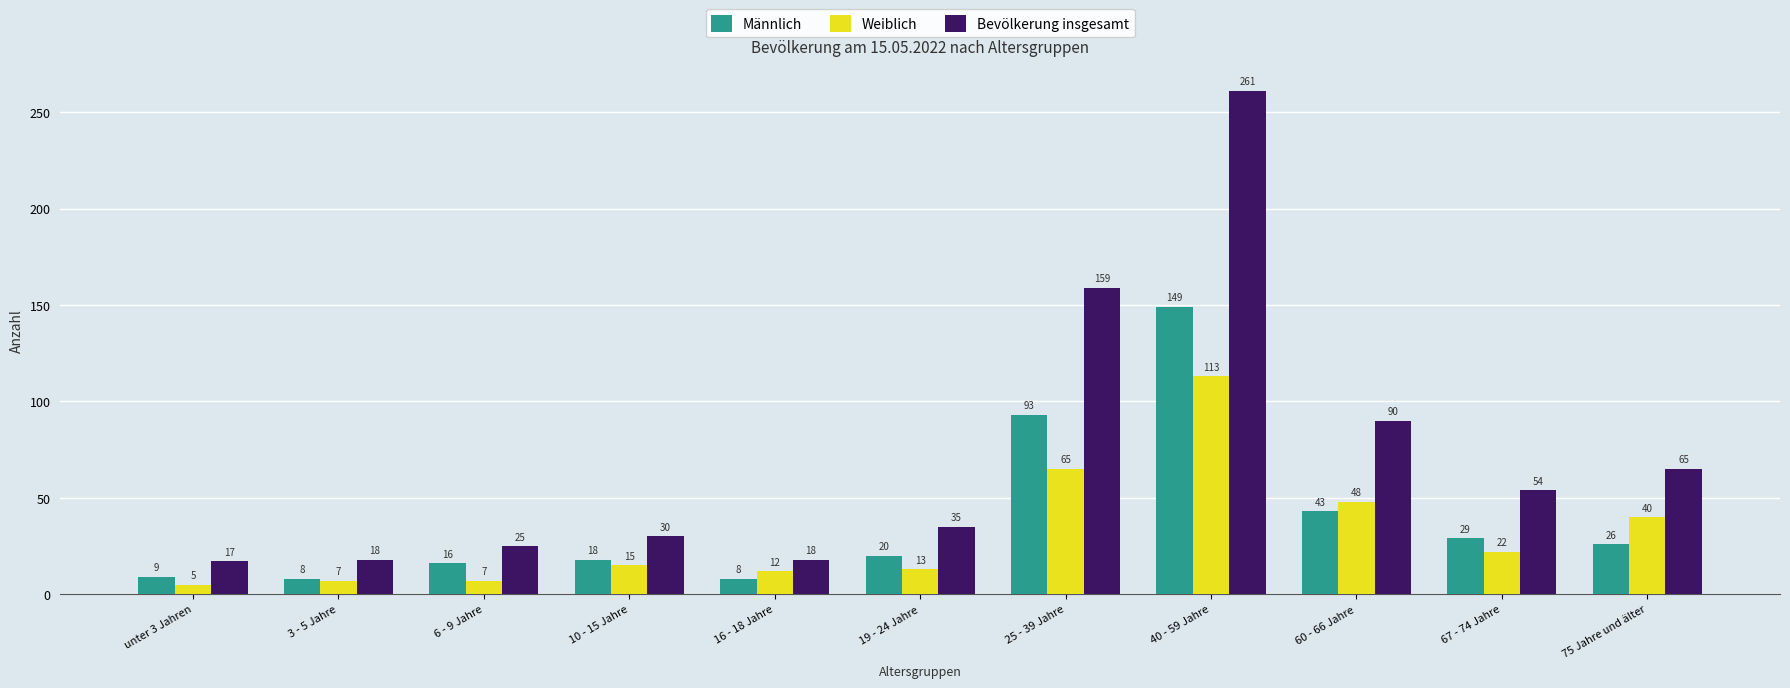

What is the smallest value displayed?

5